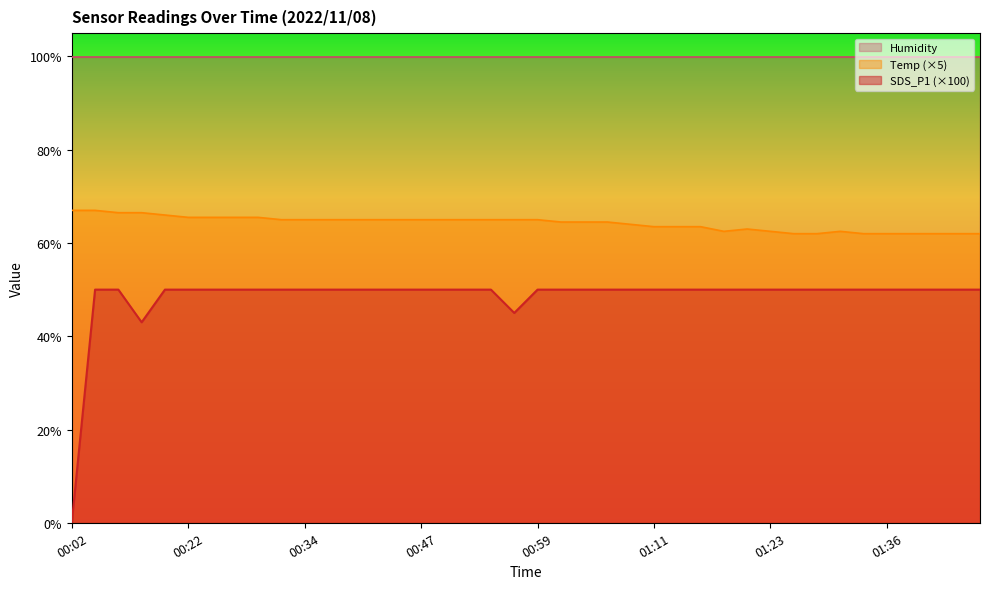

At which category is the sum across all series the highest?

00:04